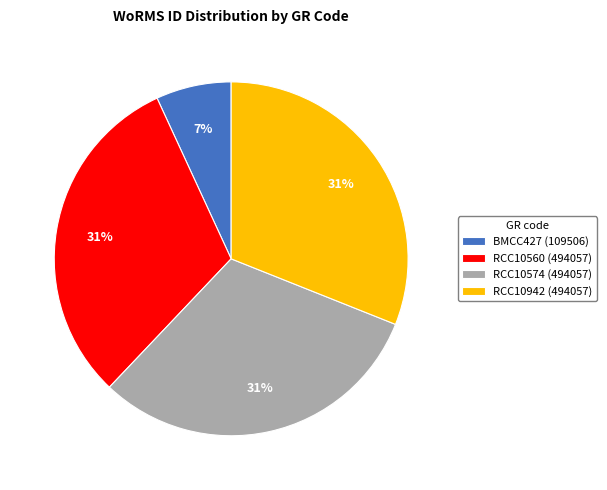

To the nearest percent, what is the difference between the largest and smallest slice percentages?

24%